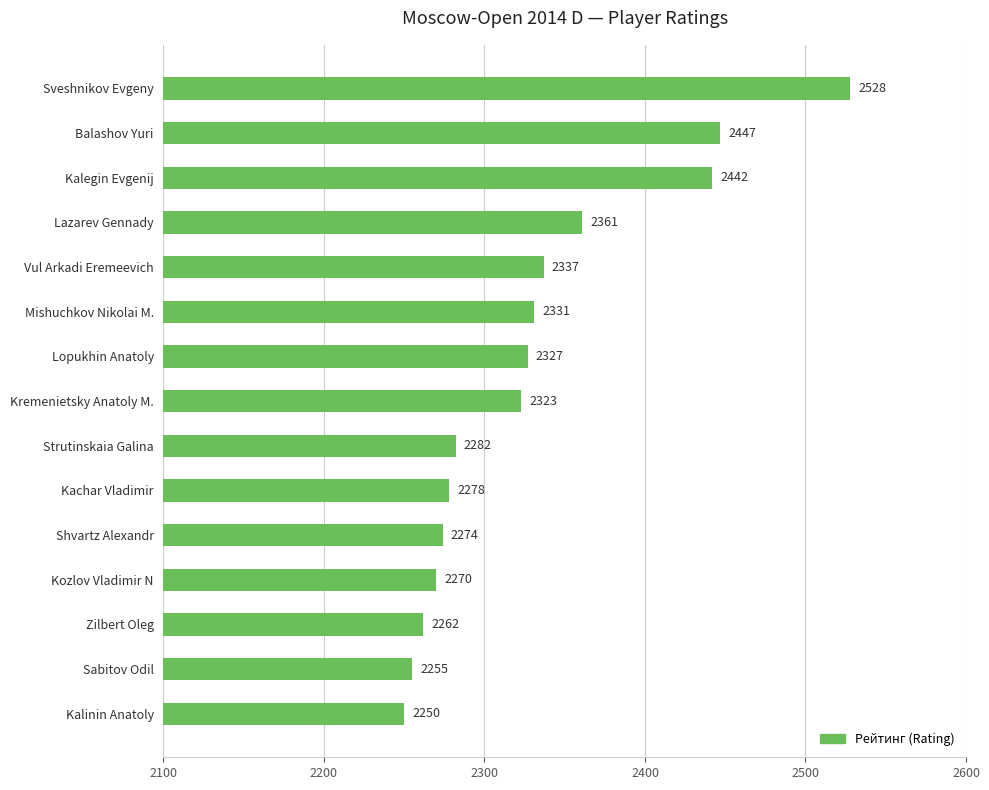

Rank the categories by value from highest to lowest.

Sveshnikov Evgeny, Balashov Yuri, Kalegin Evgenij, Lazarev Gennady, Vul Arkadi Eremeevich, Mishuchkov Nikolai M., Lopukhin Anatoly, Kremenietsky Anatoly M., Strutinskaia Galina, Kachar Vladimir, Shvartz Alexandr, Kozlov Vladimir N, Zilbert Oleg, Sabitov Odil, Kalinin Anatoly